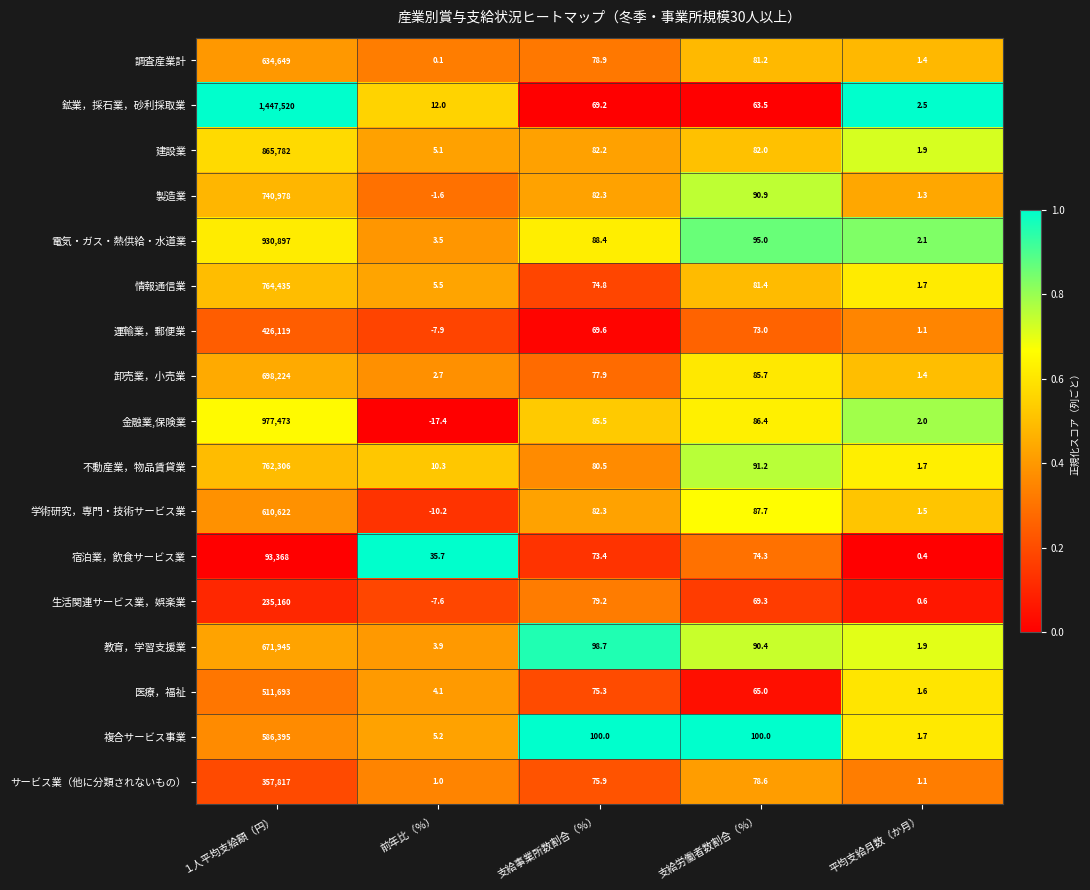

At how many categories does at least one series exceed 0?

5